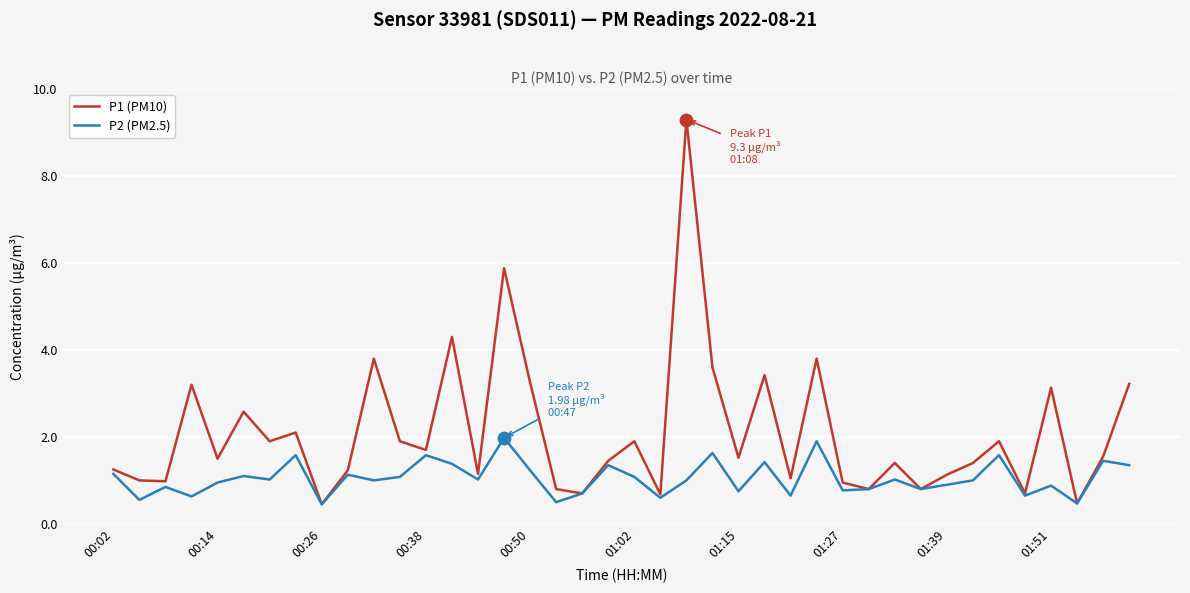

What are all the series names shown in the legend?

P1 (PM10), P2 (PM2.5)